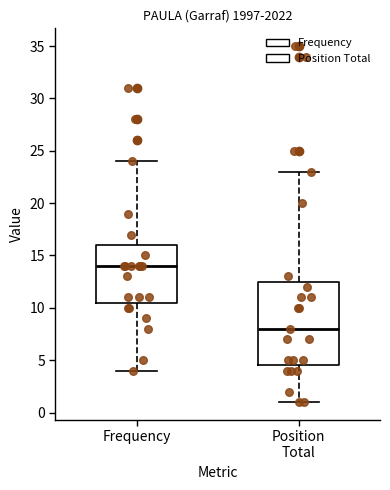

Which box is the tallest, from its lower edge to its upper edge?

Position Total